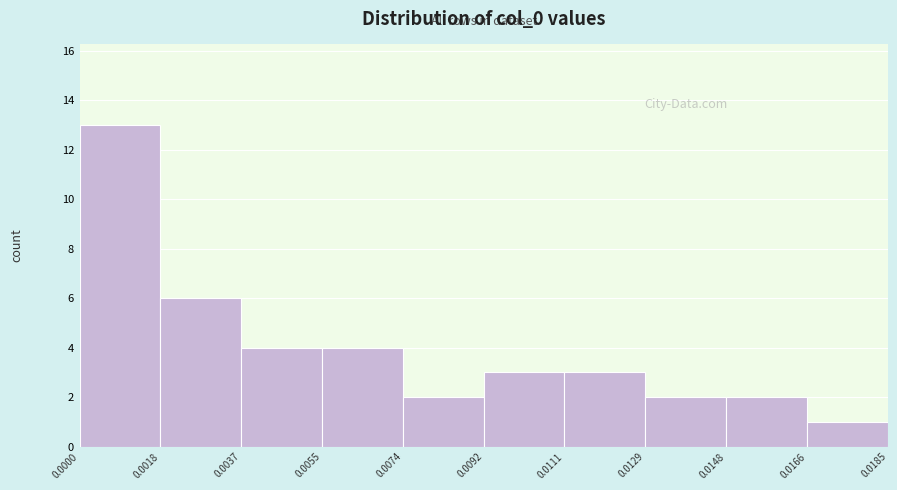

Reading left to right, list every bar in this chart as the range it spans on the x-axis followed by its height. The values are not printed on the chart, so give them approximately, as read against the axis.

0.0000 to 0.0018: 13
0.0018 to 0.0037: 6
0.0037 to 0.0055: 4
0.0055 to 0.0074: 4
0.0074 to 0.0092: 2
0.0092 to 0.0111: 3
0.0111 to 0.0129: 3
0.0129 to 0.0148: 2
0.0148 to 0.0166: 2
0.0166 to 0.0185: 1